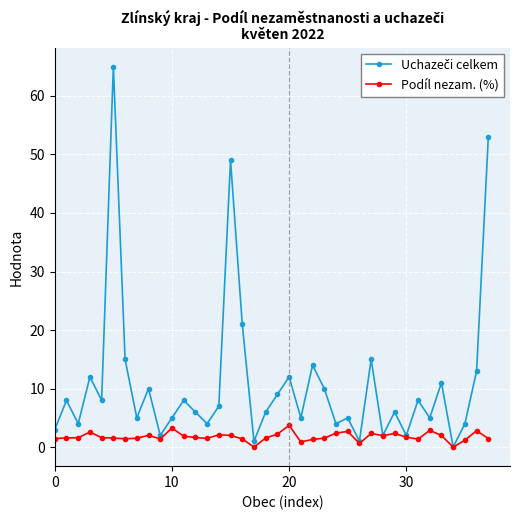

What is the value of the Podíl nezam. (%) point at the 25th from the left?

2.4